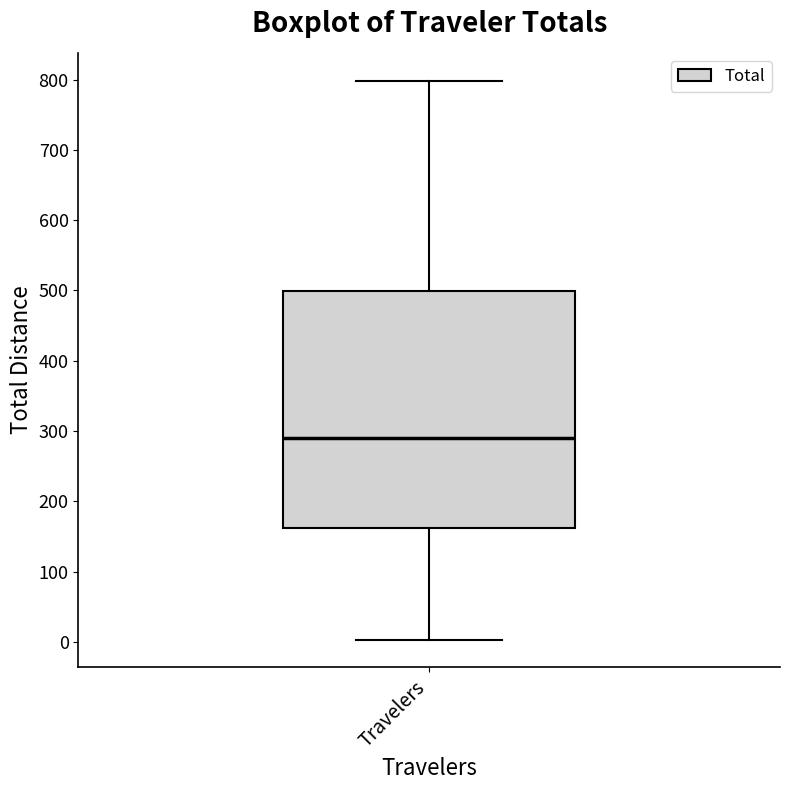

Transcribe this box plot: give where the median line is, the range the box spans, and where the two whiskers end, as read against the y-axis. The values are not printed on the chart, so give them approximately, as read against the axis.

median 290, box 160 to 500, whiskers 0 to 800